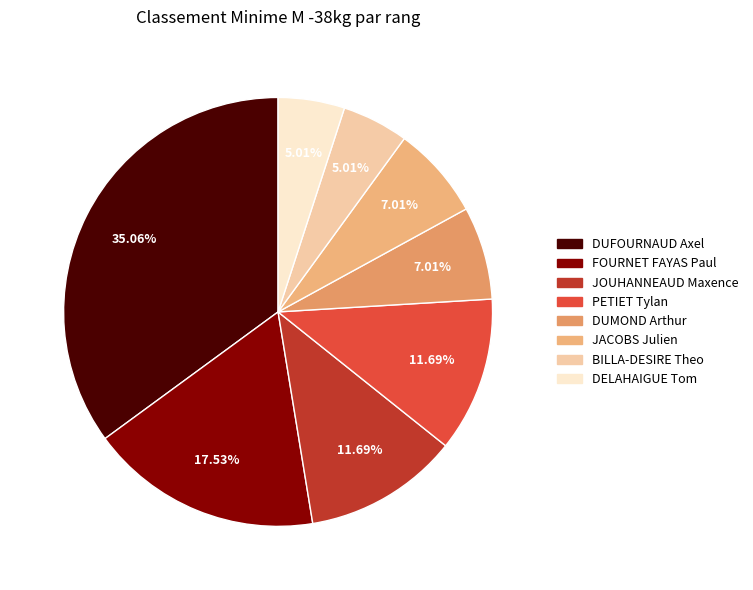

Combined, do JOUHANNEAUD Maxence and BILLA-DESIRE Theo account for over 50%?

No